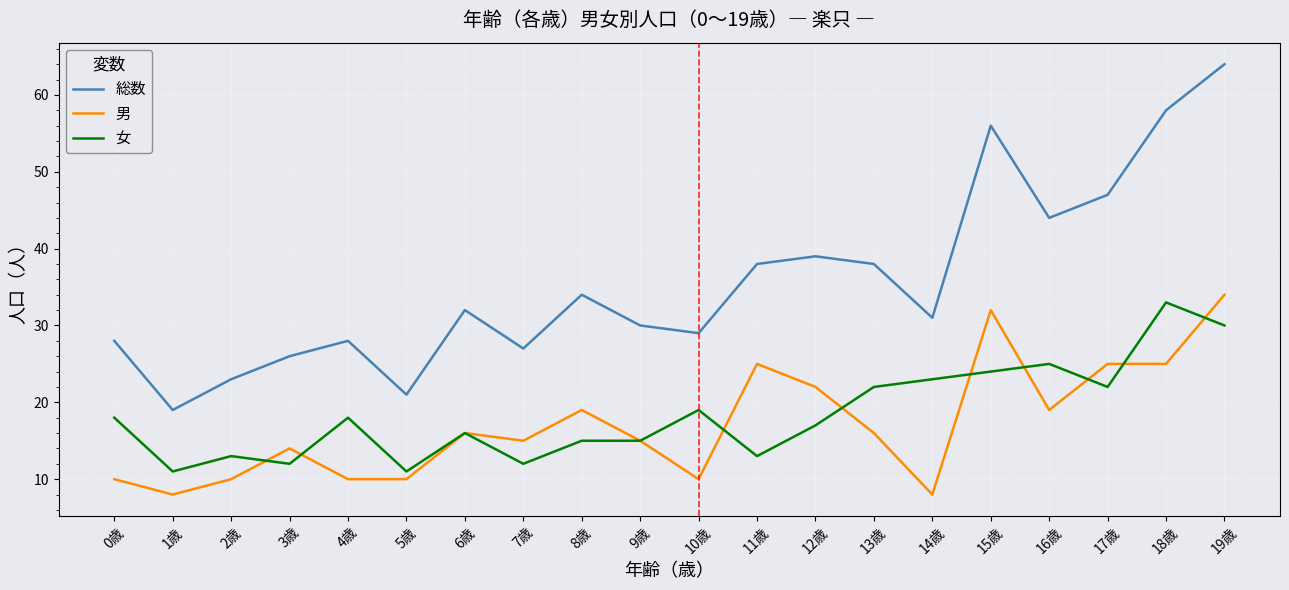

Rank the series at 5歳 from highest to lowest value.

総数, 女, 男